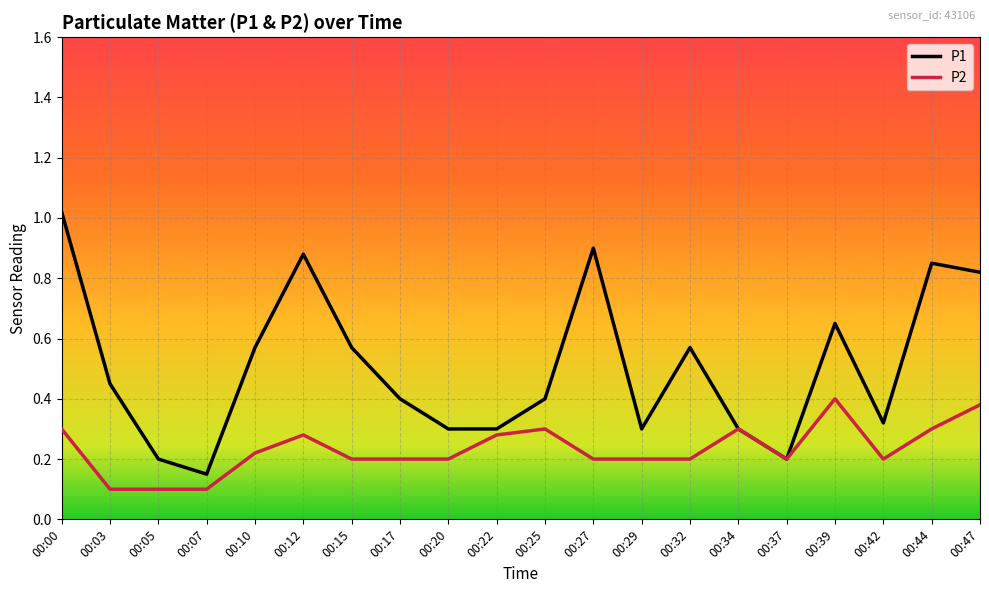

List the series in order of their peak value, highest first.

P1, P2